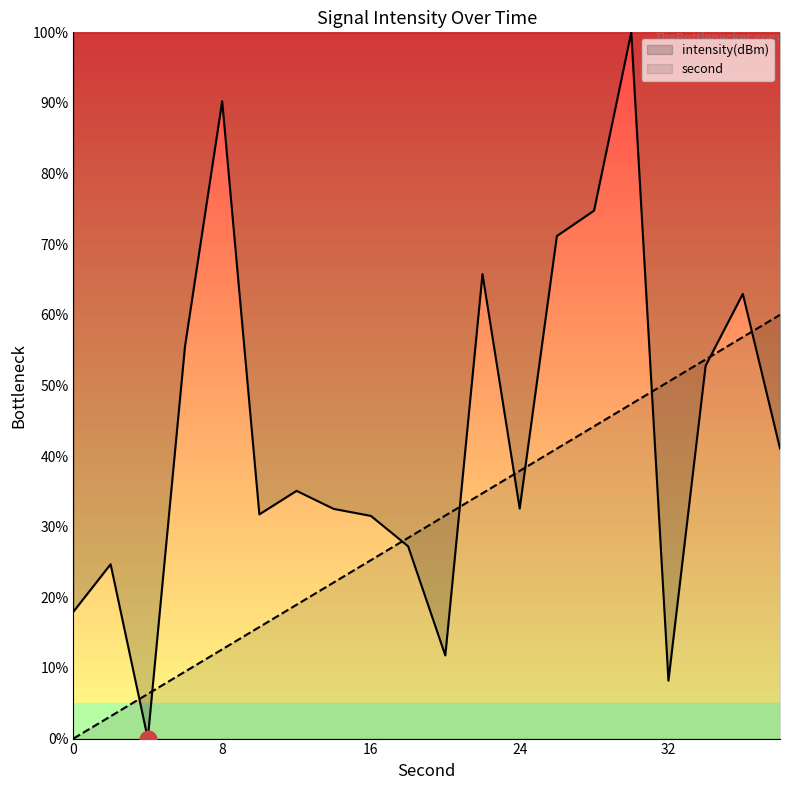

How many times do intensity and second cross each other?

9